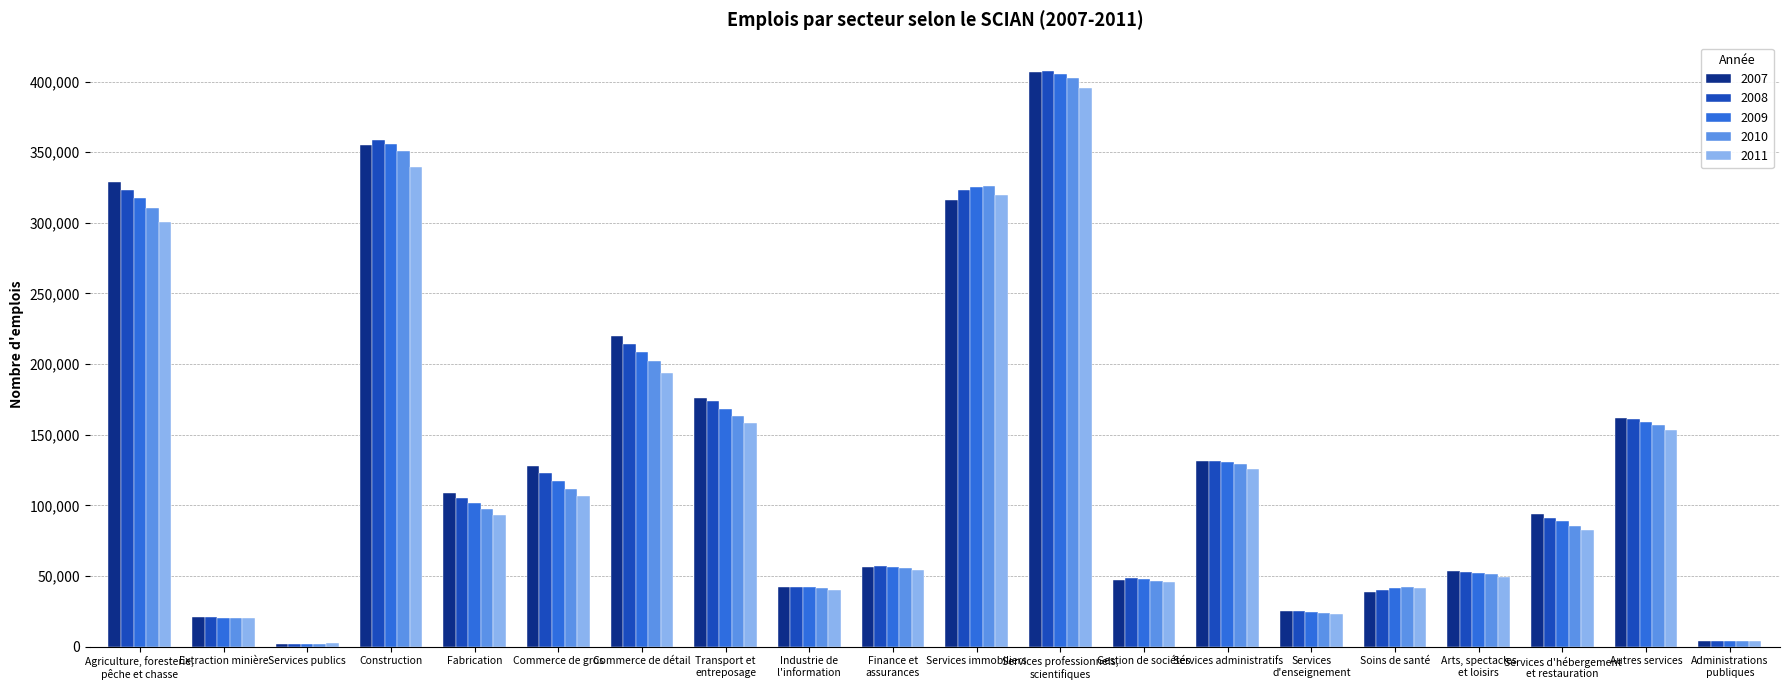

How many distinct data groups are displayed?

5